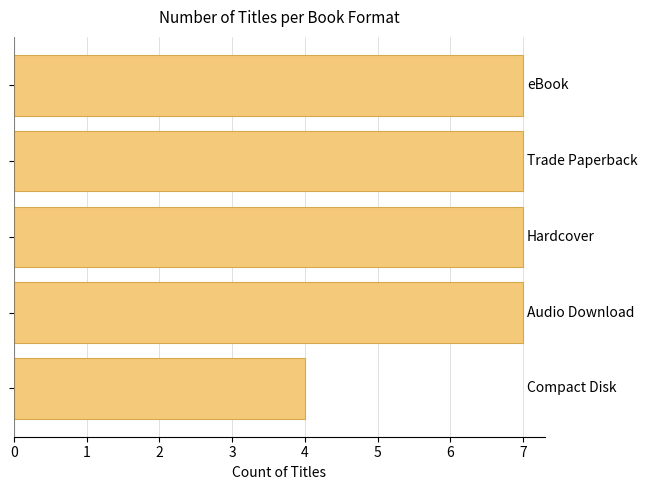

What is the greatest value displayed?

7